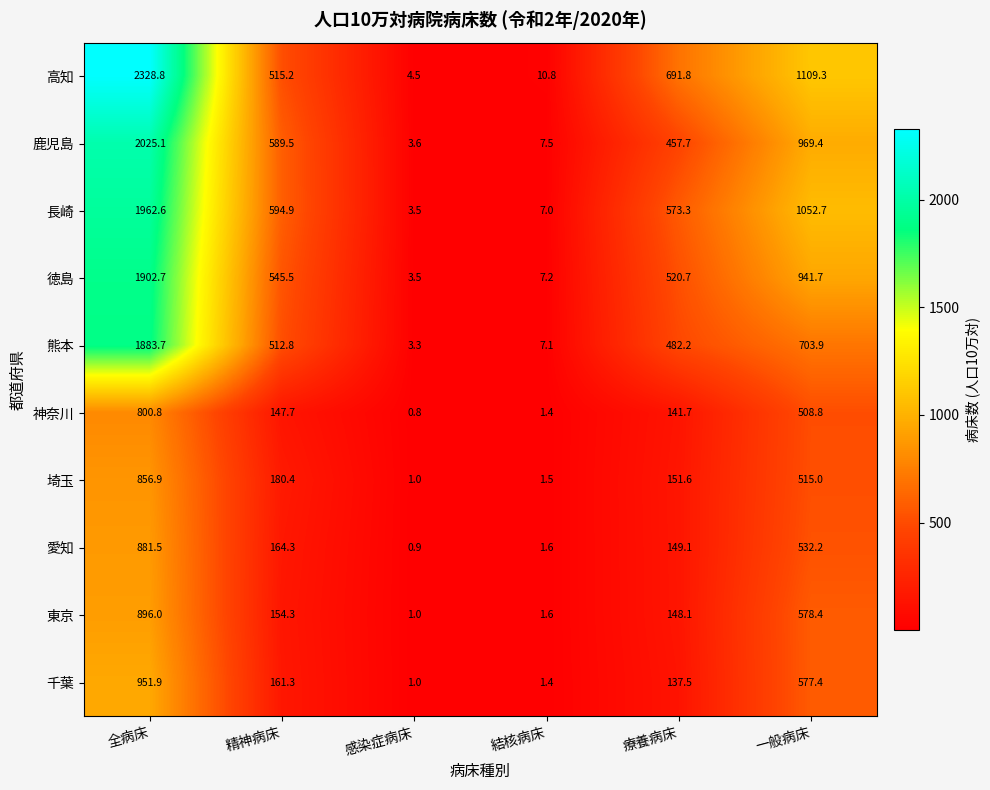

True or false: 徳島 has a value of 545.5 at 精神病床.

True